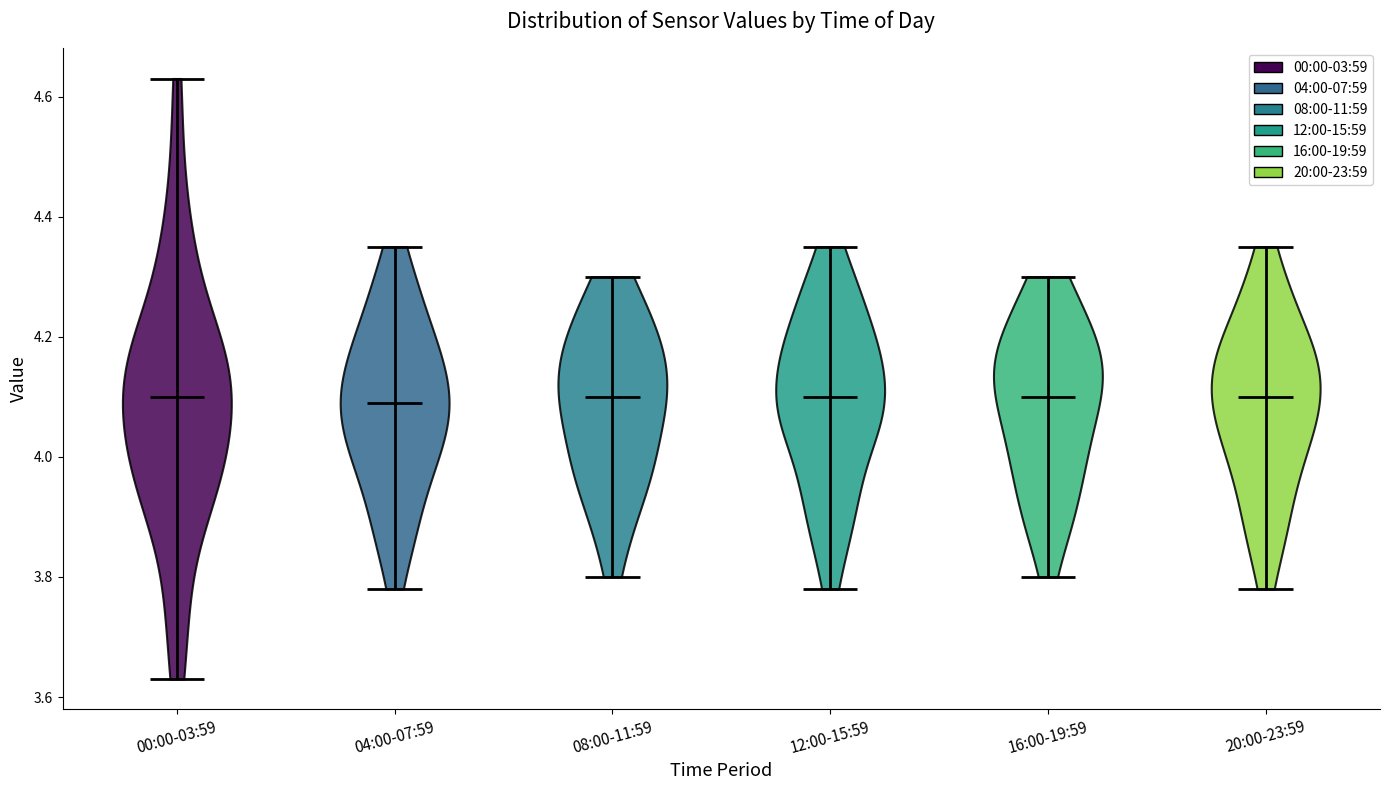

Reading left to right, read every violin against the y-axis: where its median line is, and the lowest and highest points it reaches. The values are not printed on the chart, so give them approximately, as read against the axis.

00:00-03:59: median line 4.10, lowest point 3.64, highest point 4.64
04:00-07:59: median line 4.10, lowest point 3.78, highest point 4.36
08:00-11:59: median line 4.10, lowest point 3.80, highest point 4.30
12:00-15:59: median line 4.10, lowest point 3.78, highest point 4.36
16:00-19:59: median line 4.10, lowest point 3.80, highest point 4.30
20:00-23:59: median line 4.10, lowest point 3.78, highest point 4.36